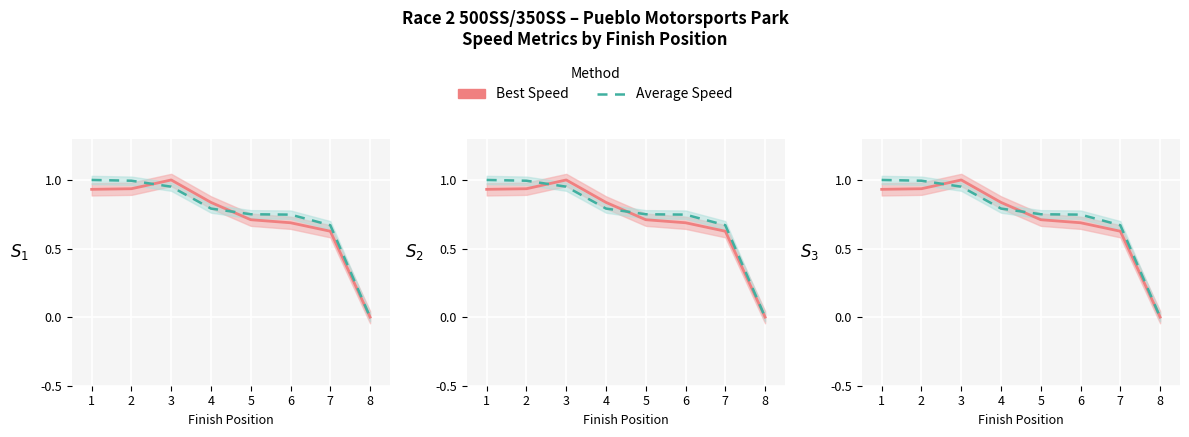

The value of Best Speed at 8 is -0.7. True or false?

False